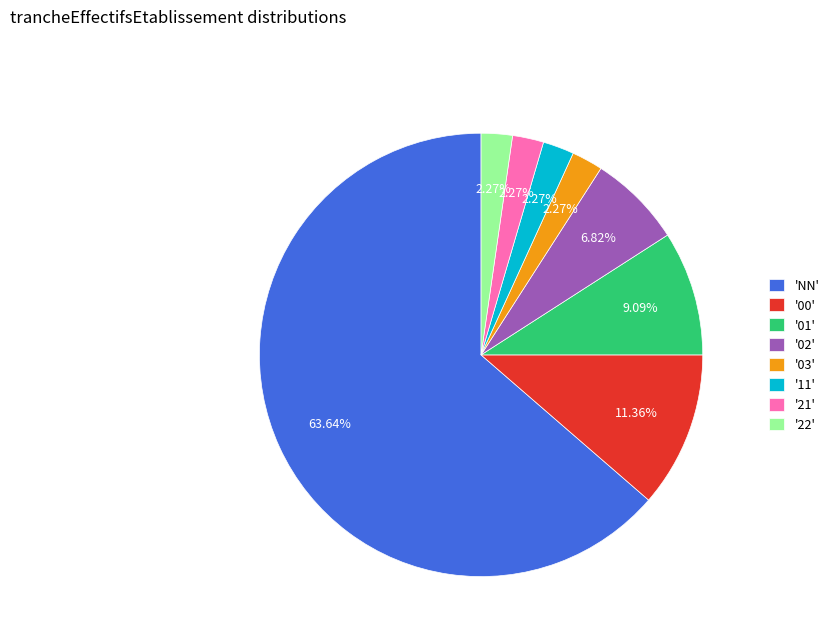

Between '02' and '03', which is larger?

'02'